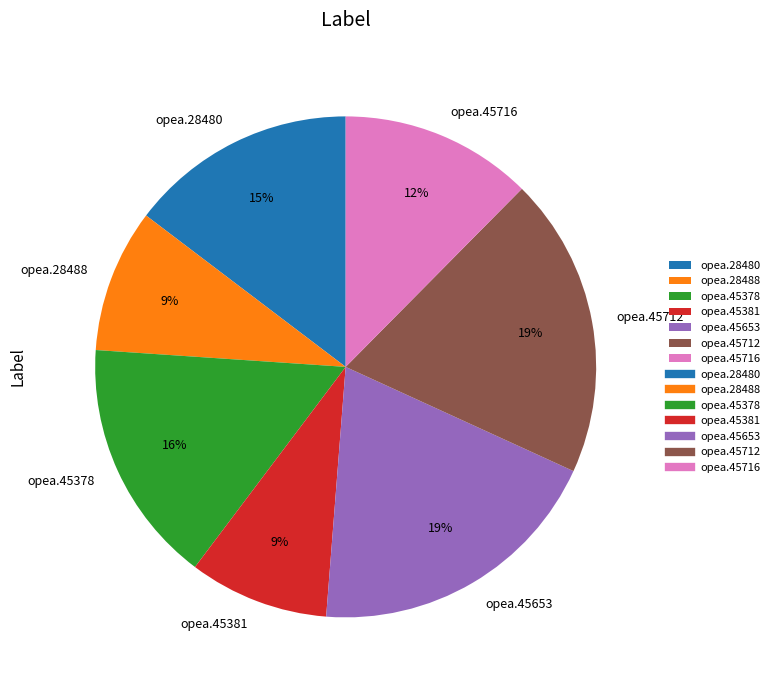

Does opea.28480 account for over 50% of the chart?

No